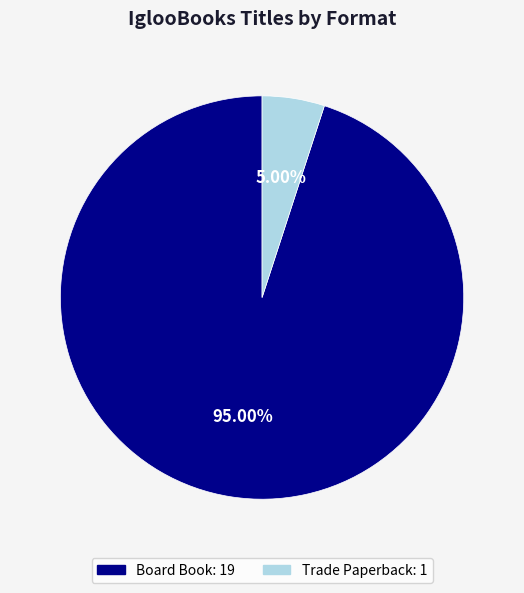

True or false: Board Book accounts for 95% of the total.

True